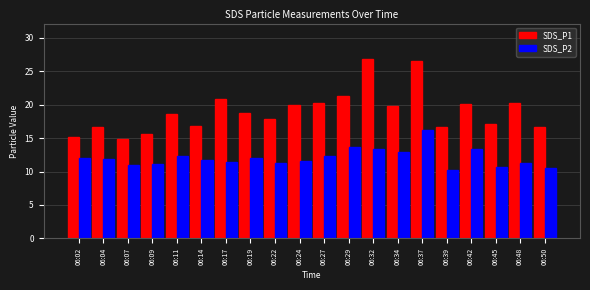

How many data points in SDS_P1 are less than 18?

9